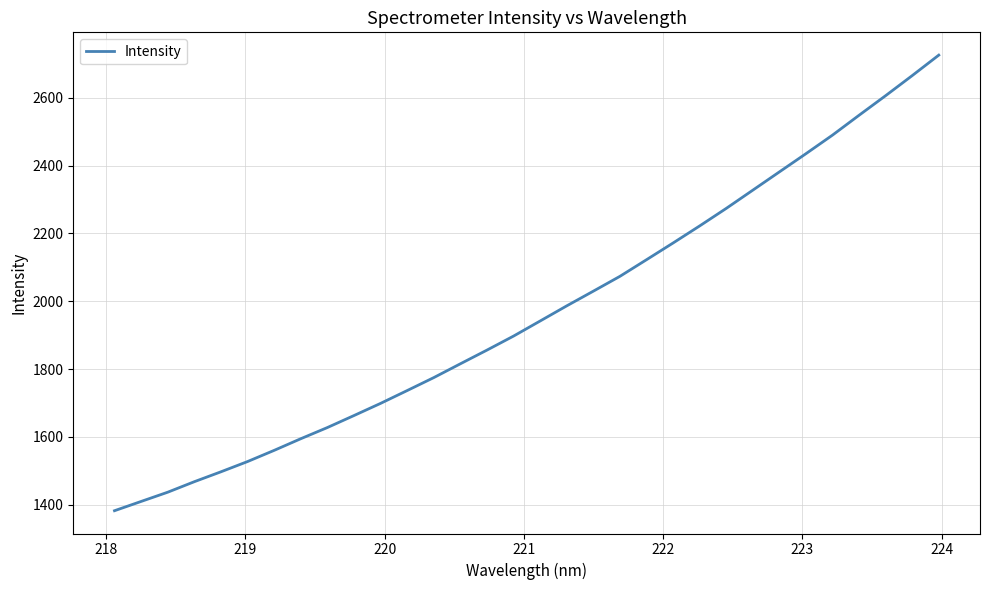

What is the greatest value displayed?

2726.4